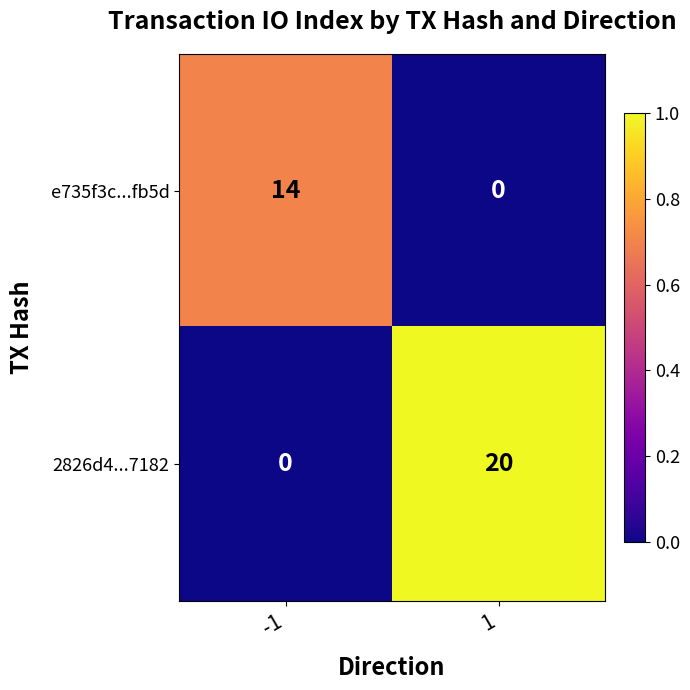

What is the sum of the e735f3c...fb5d values at 1 and -1?

14